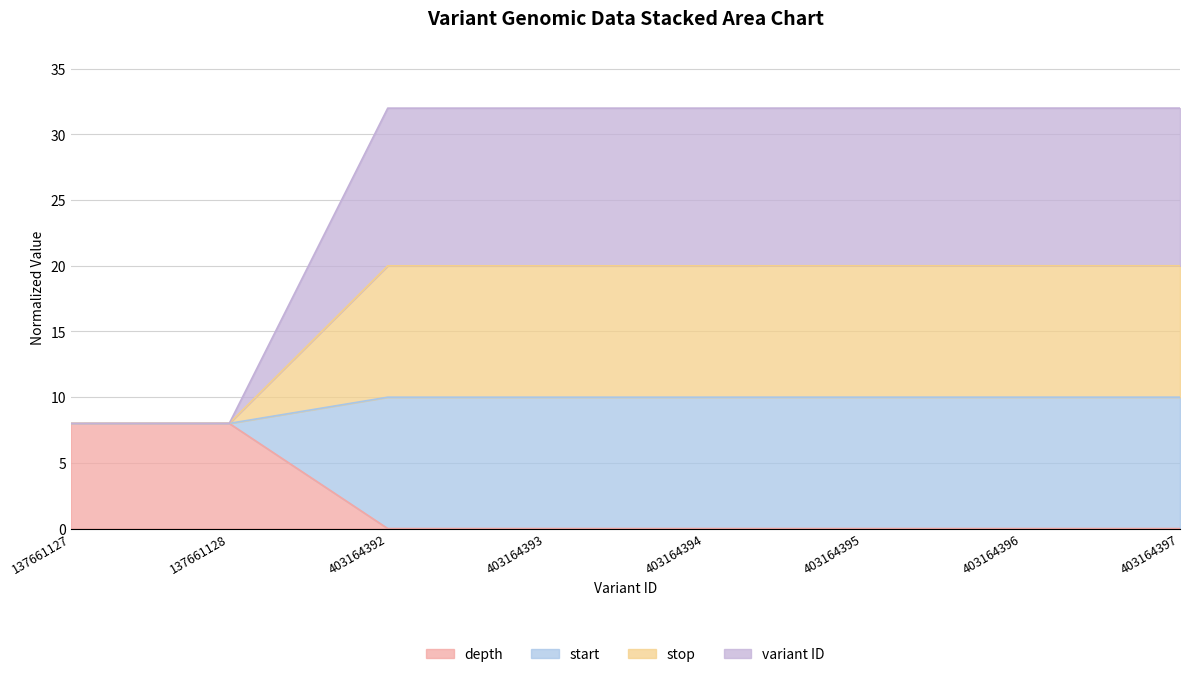

Which category has the highest value across all series?

403164397